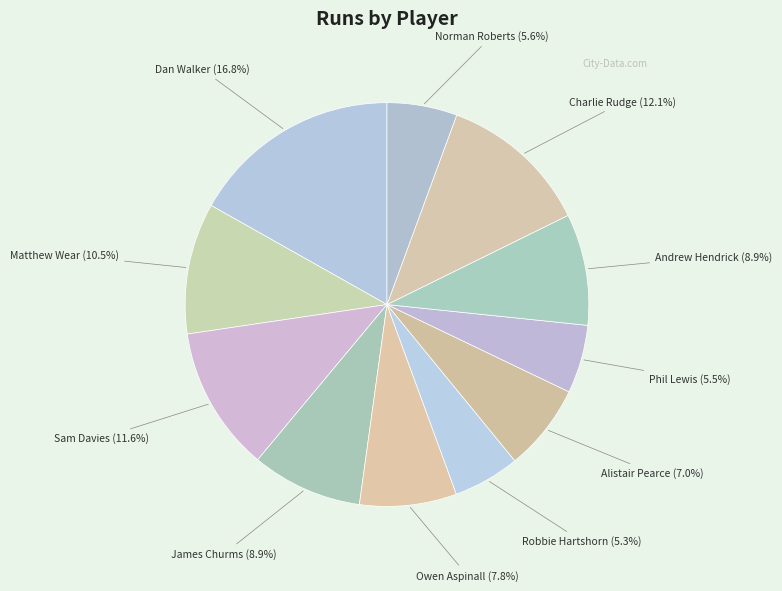

How many segments does this pie chart have?

11